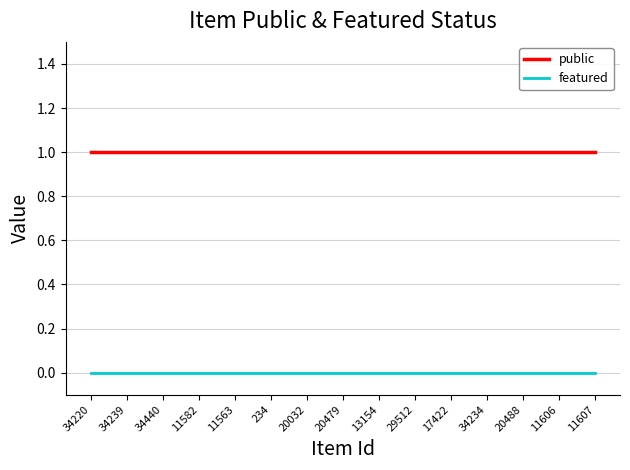

What are all the series names shown in the legend?

public, featured